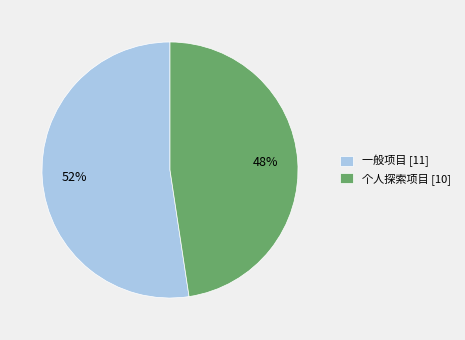

How many segments does this pie chart have?

2